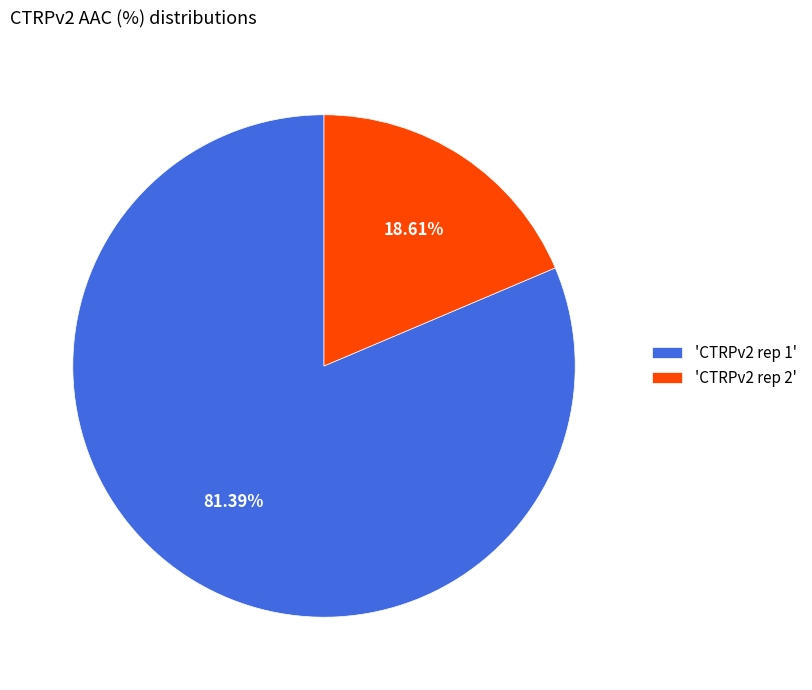

To the nearest percent, what is the average slice percentage?

50%